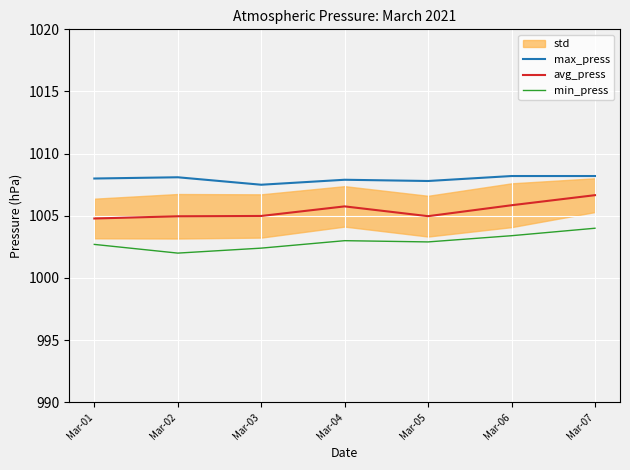

Reading left to right, list all the values displayed in this chart.

max_press: Mar-01=1008.0	Mar-02=1008.1	Mar-03=1007.5	Mar-04=1007.9	Mar-05=1007.8	Mar-06=1008.2	Mar-07=1008.2
avg_press: Mar-01=1004.8	Mar-02=1005.0	Mar-03=1005.0	Mar-04=1005.8	Mar-05=1005.0	Mar-06=1005.9	Mar-07=1006.7
min_press: Mar-01=1002.7	Mar-02=1002.0	Mar-03=1002.4	Mar-04=1003.0	Mar-05=1002.9	Mar-06=1003.4	Mar-07=1004.0